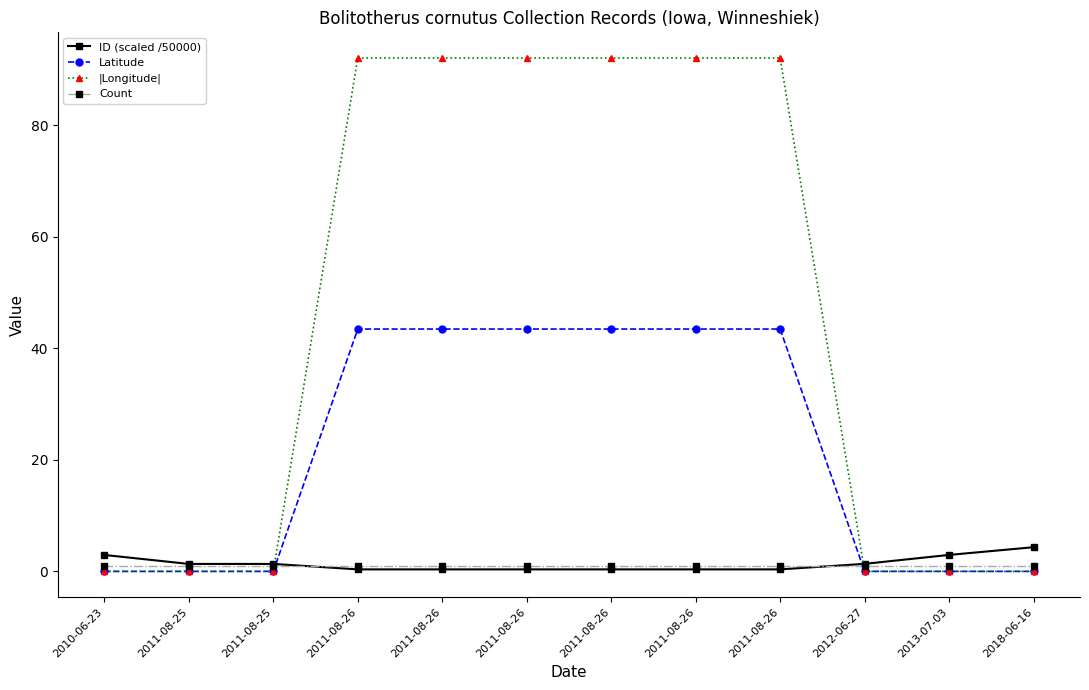

How many interior local valleys does the ID (scaled /50000) series have?

2